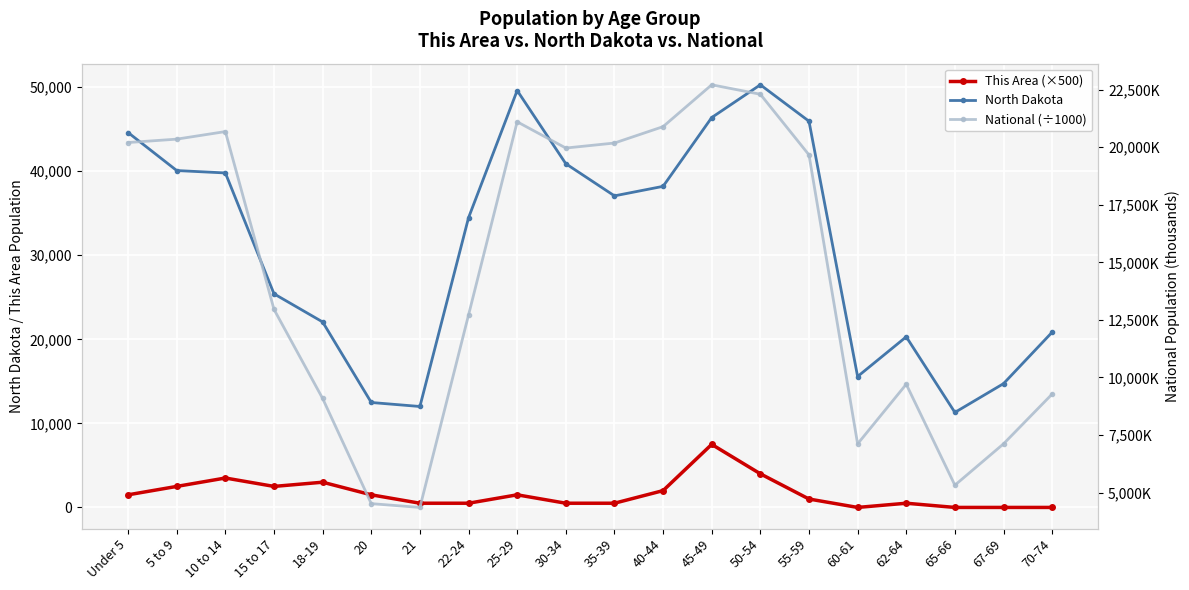

How many lines are shown in the chart?

3